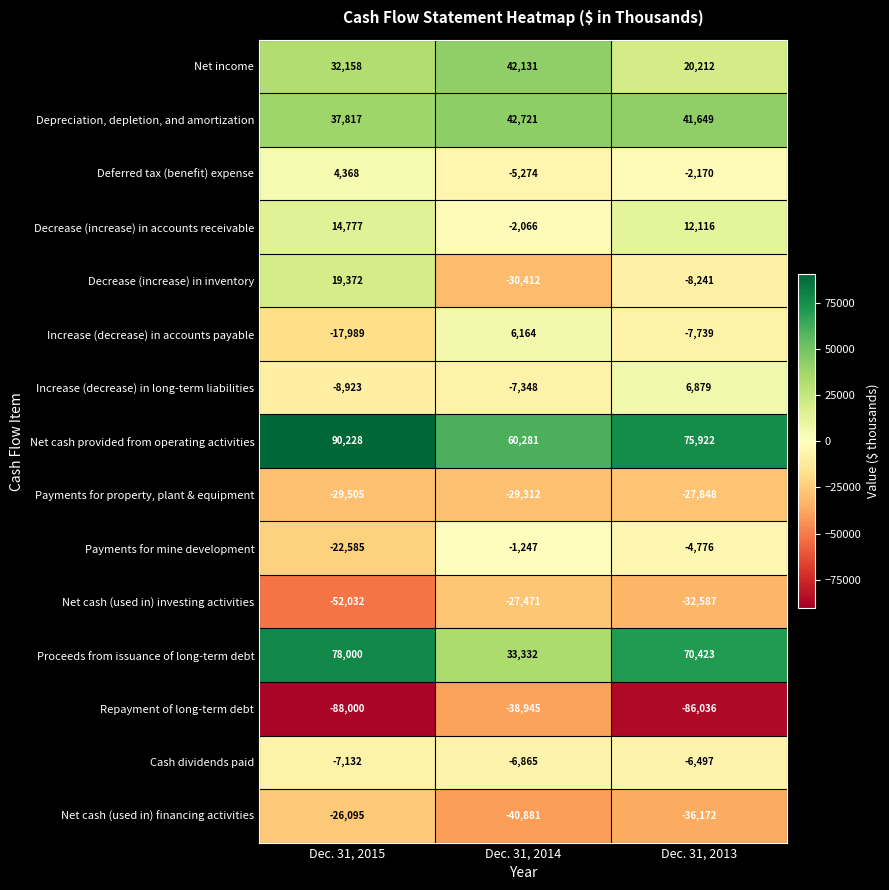

Rank the series at Dec. 31, 2014 from highest to lowest value.

Net cash provided from operating activities, Depreciation, depletion, and amortization, Net income, Proceeds from issuance of long-term debt, Increase (decrease) in accounts payable, Payments for mine development, Decrease (increase) in accounts receivable, Deferred tax (benefit) expense, Cash dividends paid, Increase (decrease) in long-term liabilities, Net cash (used in) investing activities, Payments for property, plant & equipment, Decrease (increase) in inventory, Repayment of long-term debt, Net cash (used in) financing activities